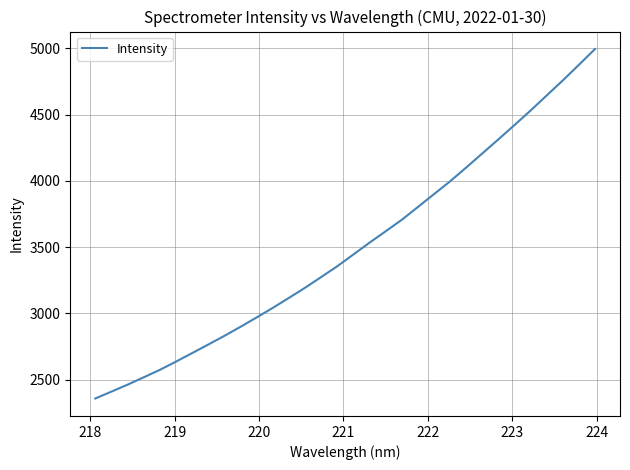

What is the difference between the second highest and second lowest values?

2466.2